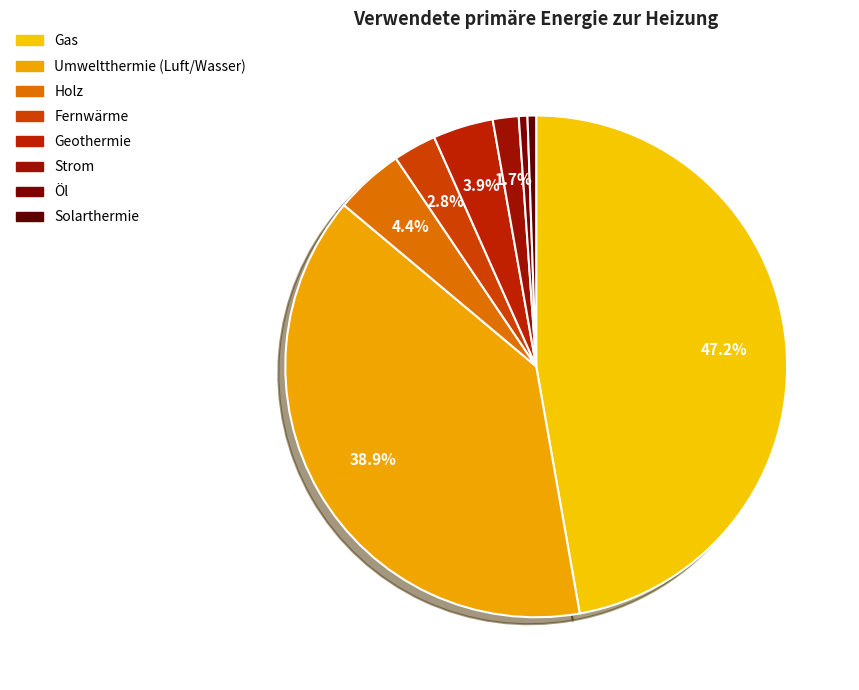

The Gas slice represents 39% of the pie. True or false?

False